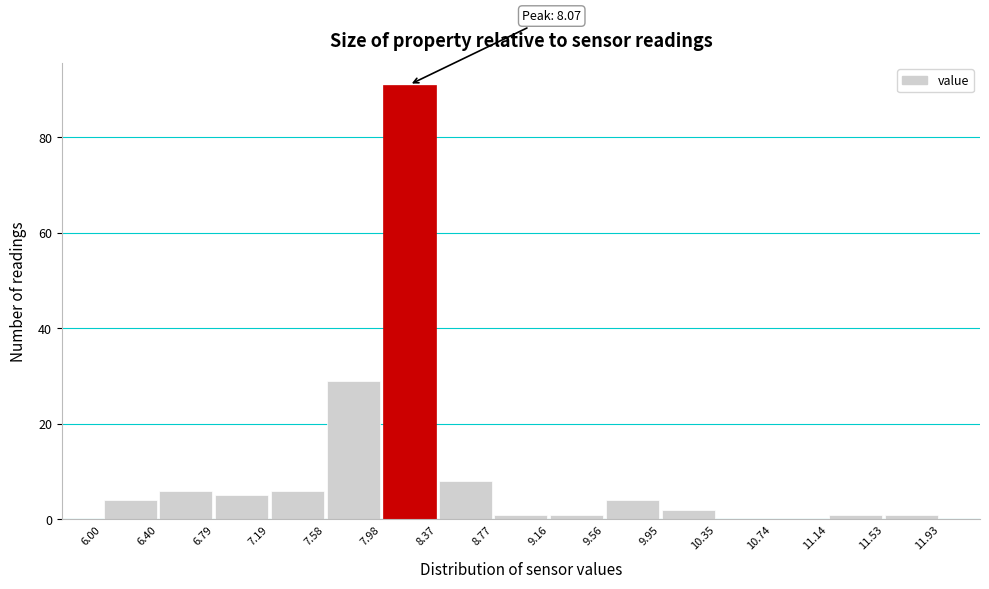

Over which range of the x-axis is the bar tallest?

7.98 to 8.37